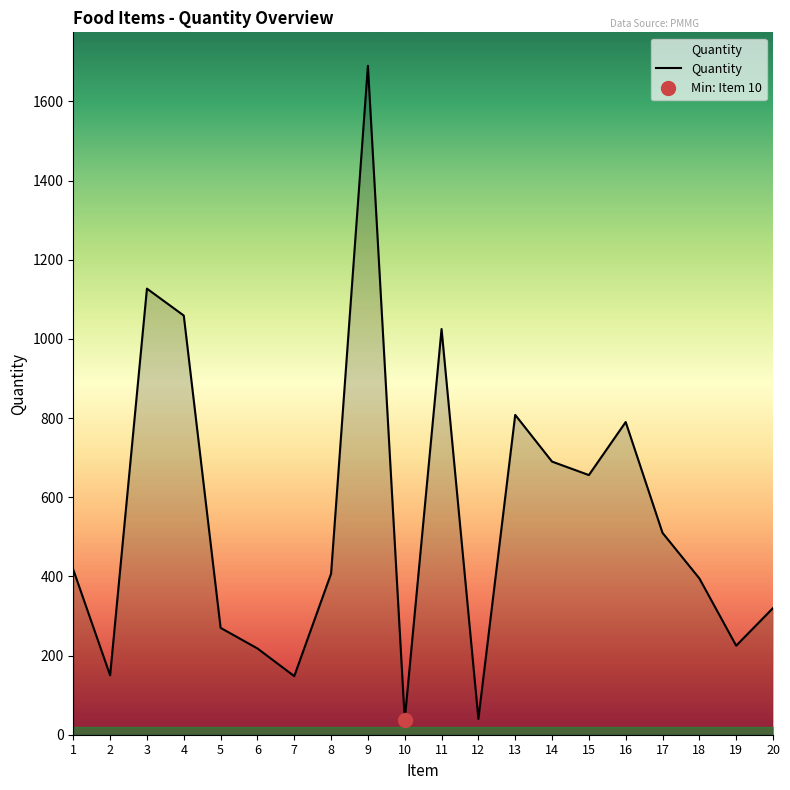

Reading left to right, list all the values displayed in this chart.

1=417	2=150	3=1127	4=1059	5=270	6=218	7=148	8=407	9=1690	10=38	11=1025	12=40	13=808	14=690	15=656	16=790	17=510	18=395	19=225	20=320